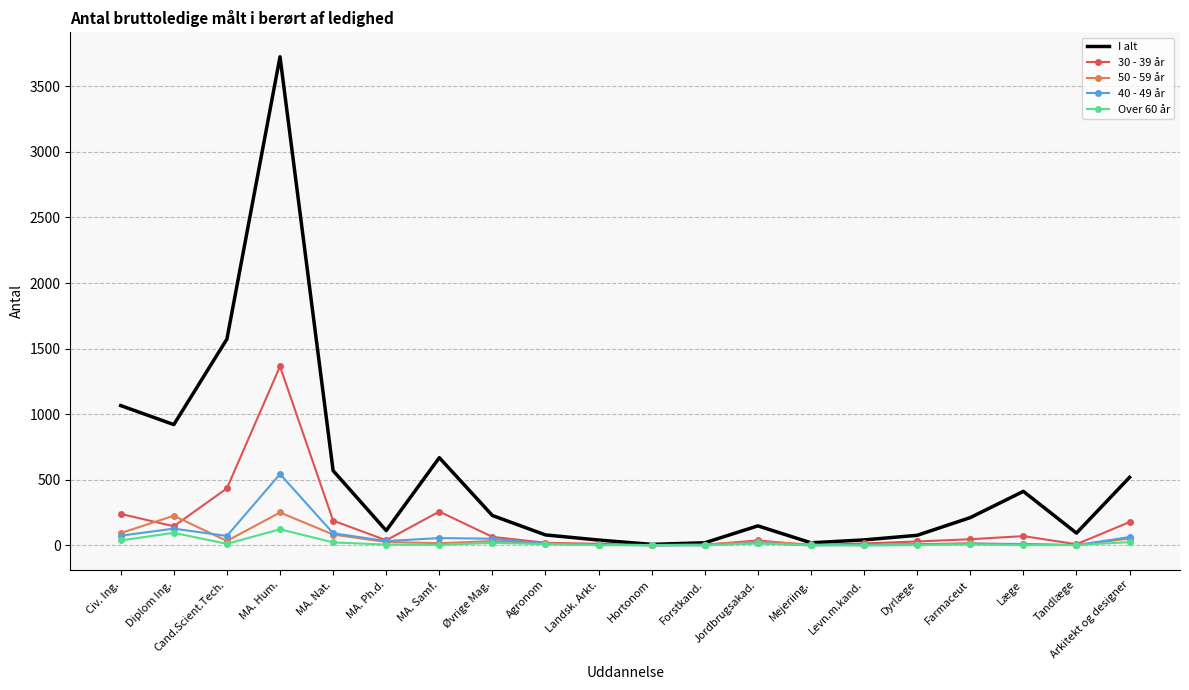

What is the maximum value for I alt?

3725